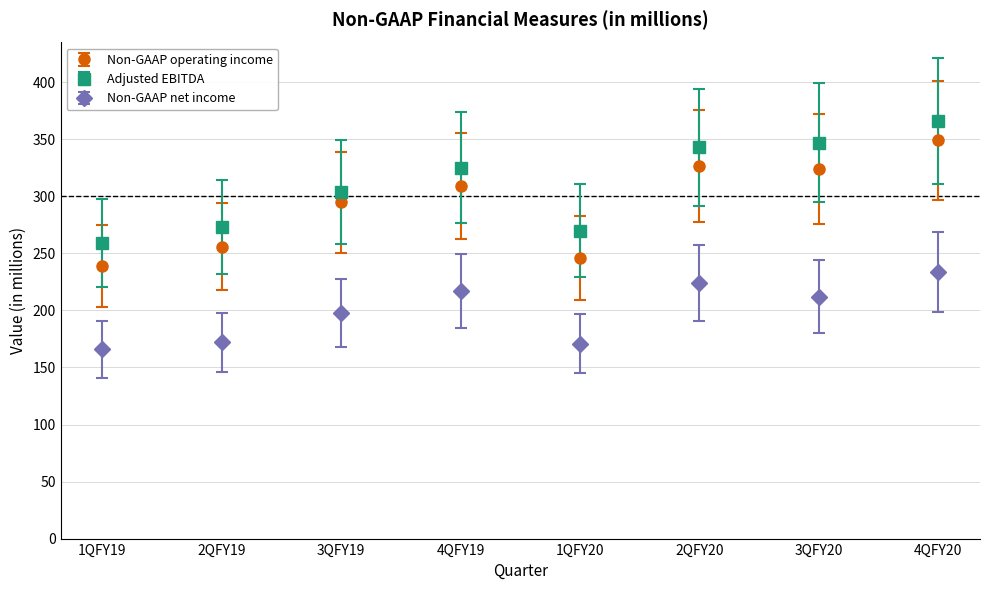

Which series has the widest spread of values?

Non-GAAP operating income